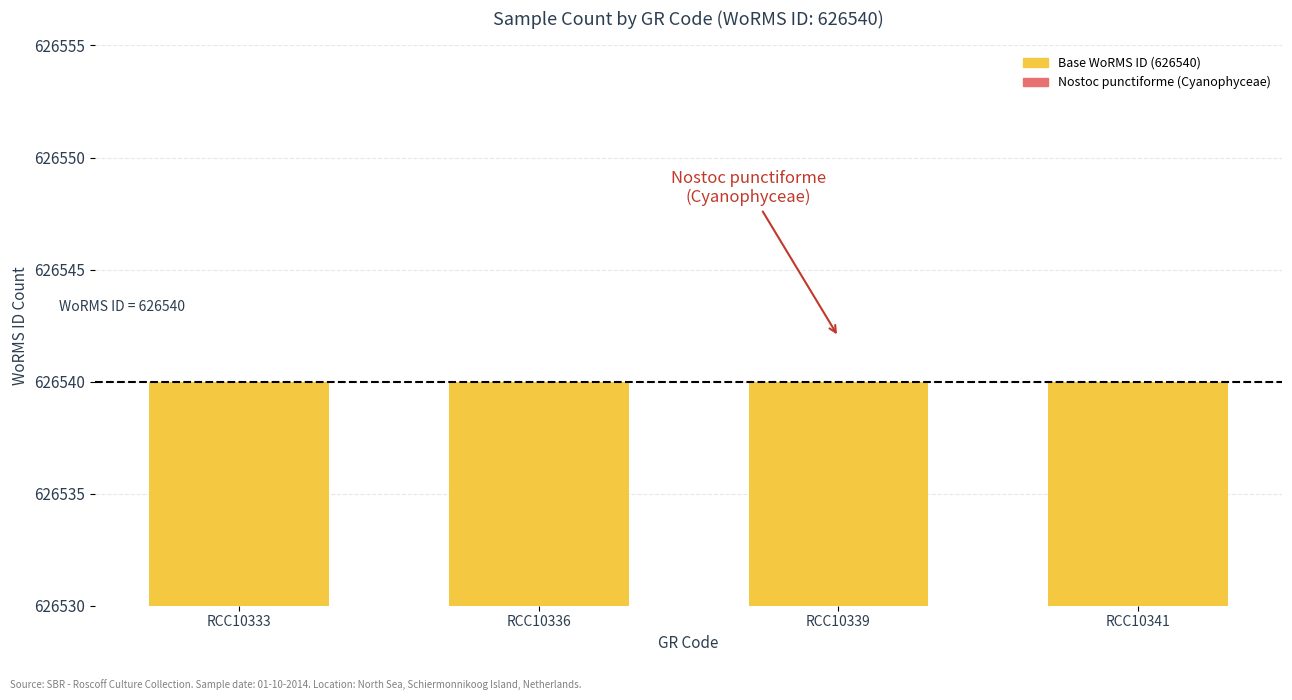

Reading left to right, extract all data points from this chart.

Base (WoRMS ID ≤ 626540): 626540	626540	626540	626540
Above threshold: 0	0	0	0